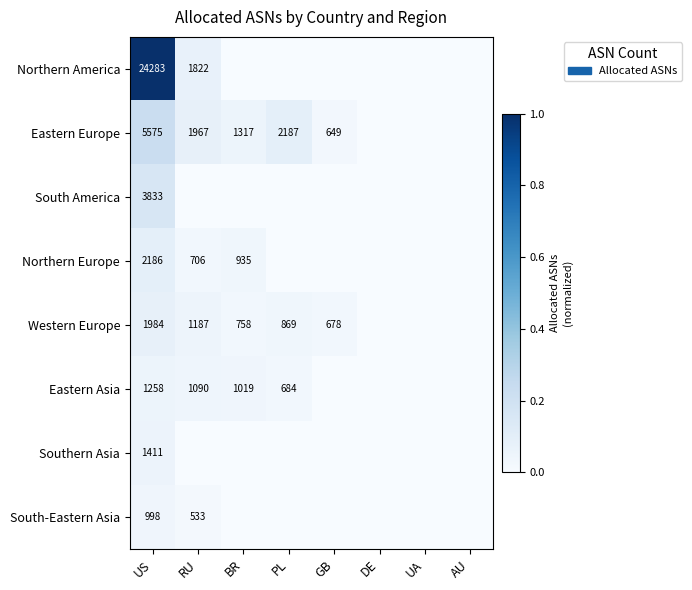

Is it true that Eastern Europe equals 0.0 at RU?

False